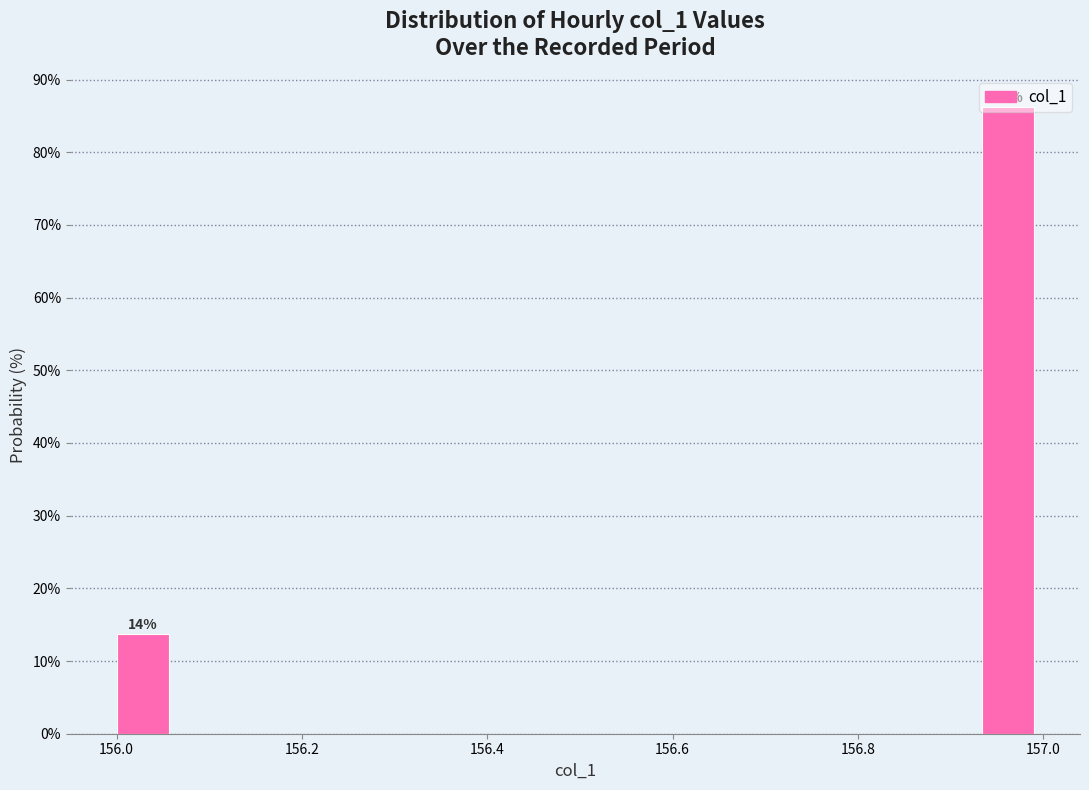

Around what value on the x-axis is the tallest bar? Give the approximate position of its centre, as read against the axis.

156.96